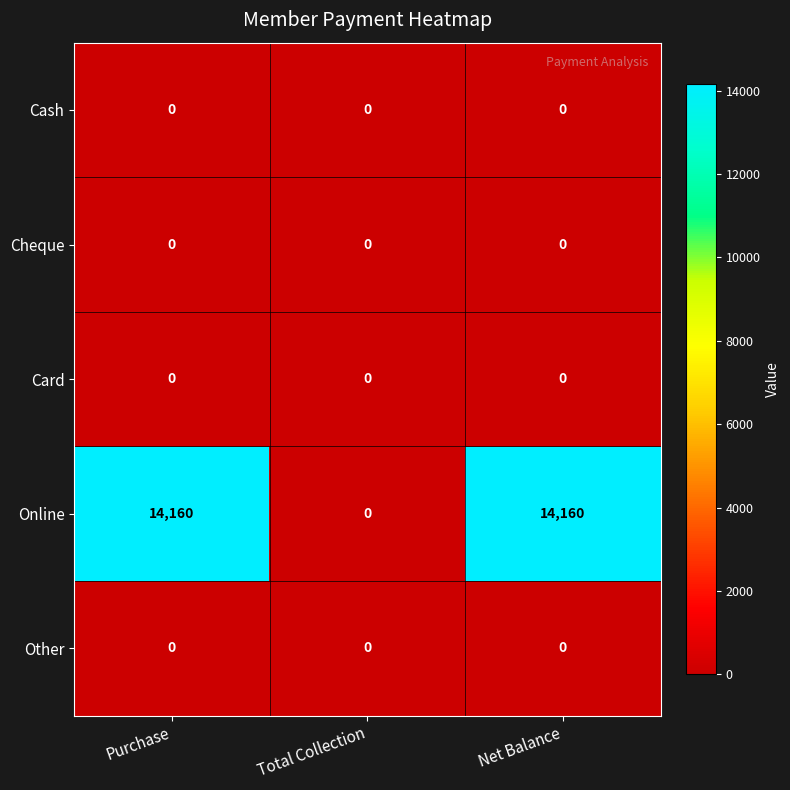

What is the total value across all series at Net Balance?

14160